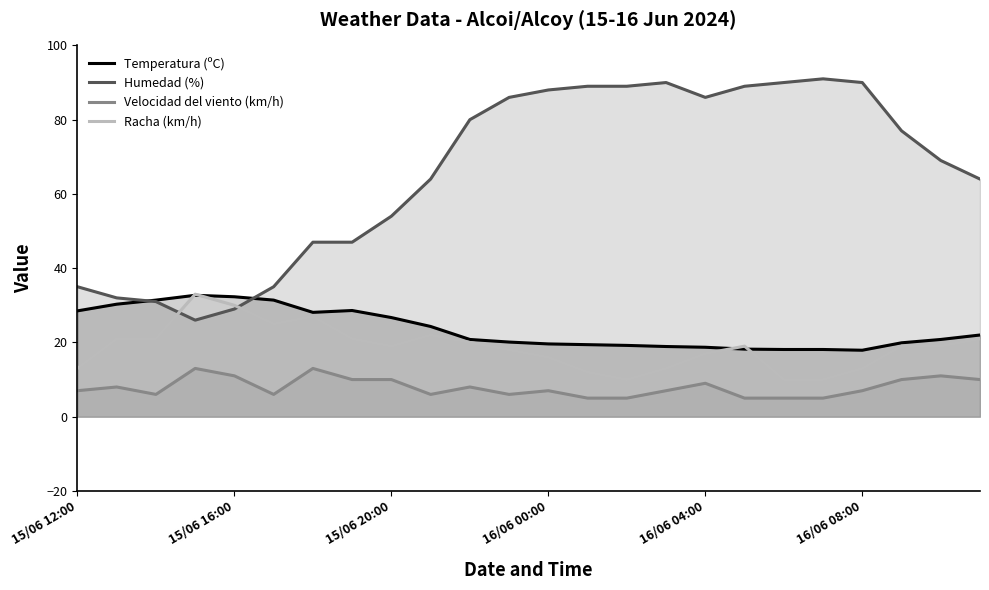

Which series has the largest total across all categories?

Humedad (%)